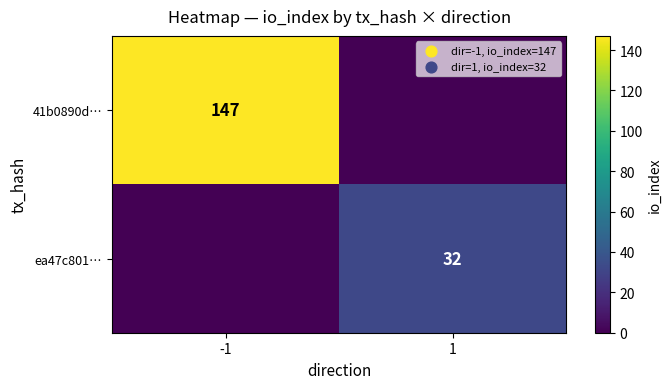

Is it true that ea47c801… equals 32 at 1?

True